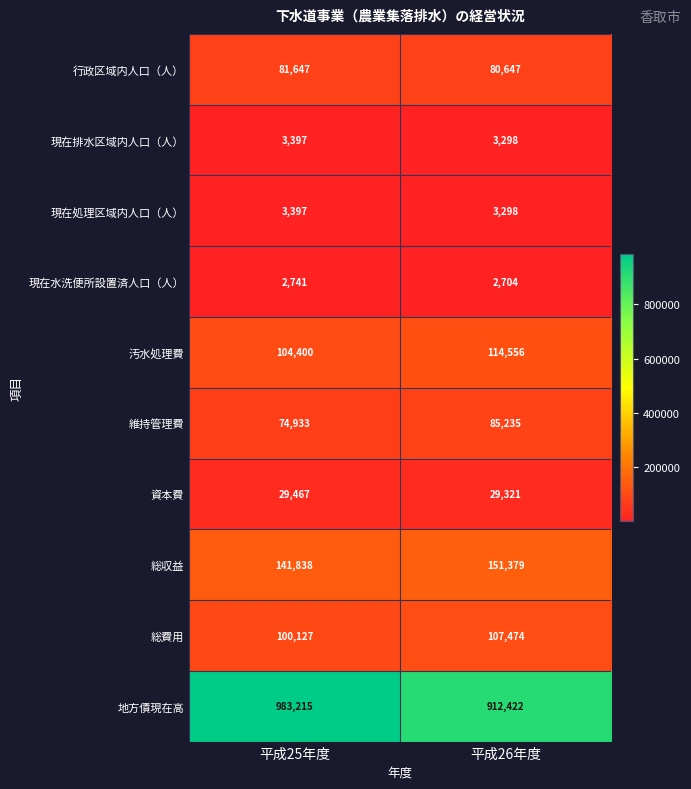

At which label is 現在水洗便所設置済人口（人） closest to 2722?

平成26年度